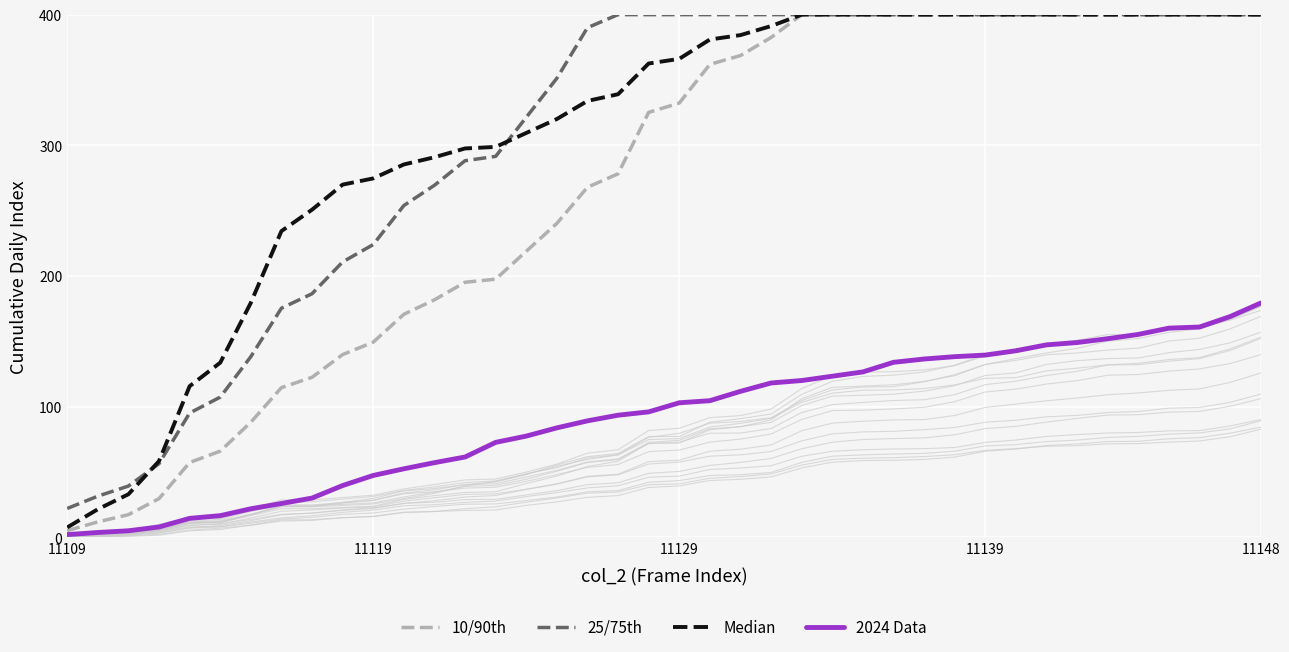

Reading right to left, what are all the values shown in this chart?

10/90th: 400.0	400.0	400.0	400.0	400.0	400.0	400.0	400.0	400.0	400.0	400.0	400.0	400.0	400.0	400.0	400.0	382.5	368.7	362.0	332.3	325.2	278.1	267.9	240.2	218.9	197.5	195.1	181.7	170.6	149.3	139.8	122.4	114.5	88.0	65.9	57.2	29.5	17.3	11.7	5.0
25/75th: 400.0	400.0	400.0	400.0	400.0	400.0	400.0	400.0	400.0	400.0	400.0	400.0	400.0	400.0	400.0	400.0	400.0	400.0	400.0	400.0	400.0	400.0	390.0	351.3	321.4	291.5	288.2	269.4	253.9	224.0	210.7	186.4	175.3	138.2	107.2	95.1	56.3	39.2	31.4	22.0
Median: 400.0	400.0	400.0	400.0	400.0	400.0	400.0	400.0	400.0	400.0	400.0	400.0	400.0	400.0	400.0	400.0	391.3	384.3	381.0	366.2	362.6	339.1	333.9	320.1	309.4	298.8	297.6	290.8	285.3	274.6	269.9	250.7	234.3	179.5	133.6	115.6	58.3	32.9	21.4	7.5
2024 Data: 179.2	168.9	160.9	160.0	155.2	151.9	149.0	147.2	142.7	139.4	138.2	136.4	133.9	126.5	123.2	119.9	118.0	111.6	104.5	102.9	95.9	93.4	89.1	83.7	77.4	72.6	61.4	57.1	52.4	47.3	39.6	30.0	25.8	21.8	16.5	14.4	7.8	4.9	3.6	2.0